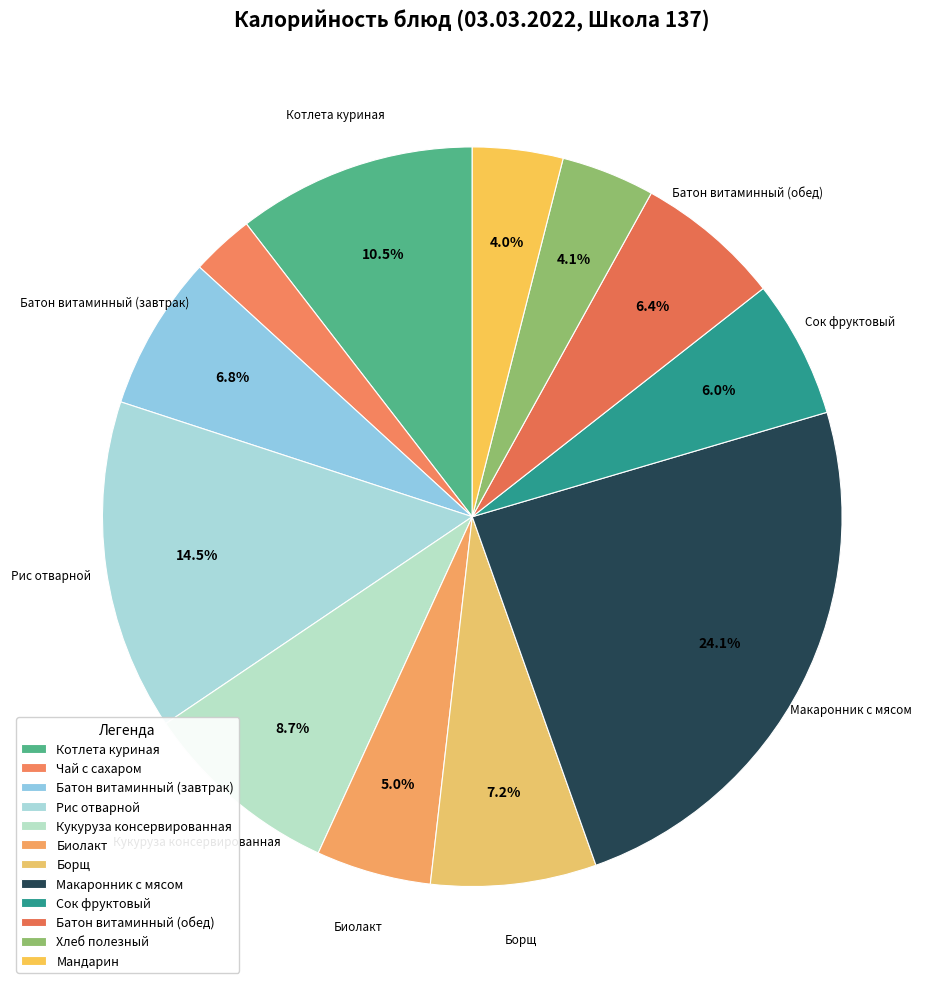

What is the ratio of the value at Борщ to the value at Батон витаминный (обед)?

1.1